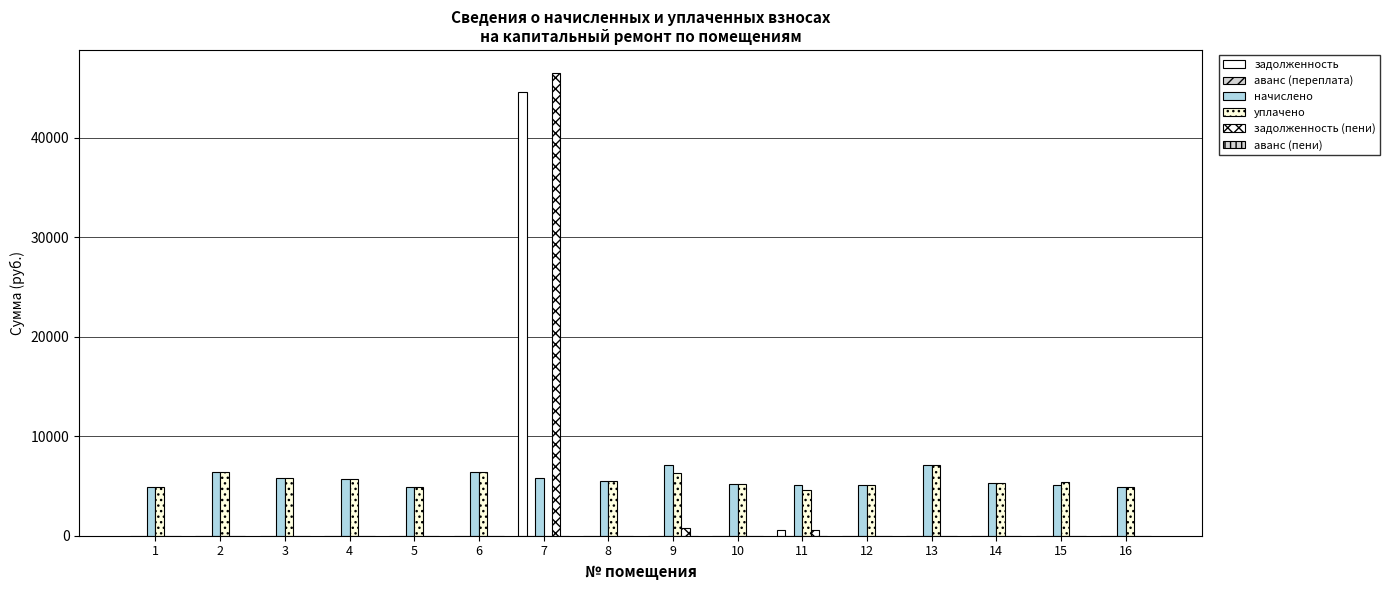

Is it true that начислено equals 4943.2 at 16?

True